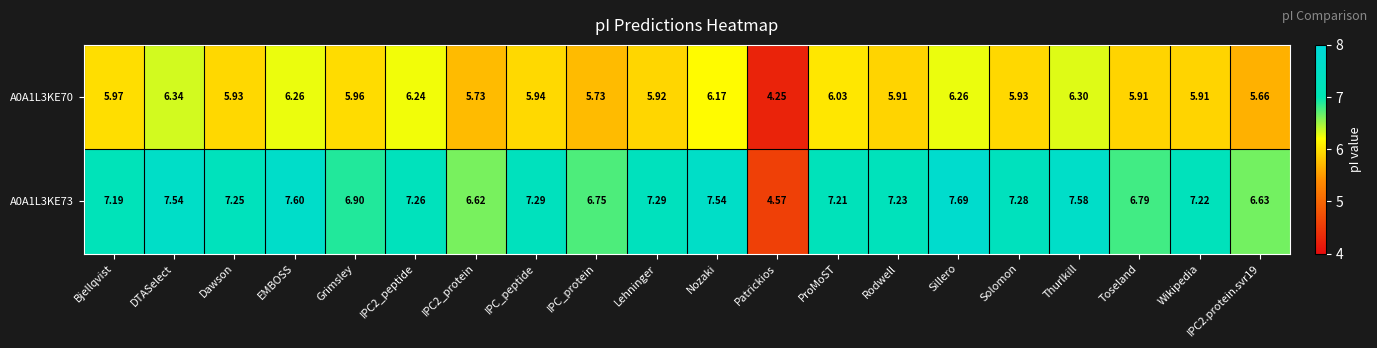

At which category is the sum across all series the highest?

Sillero